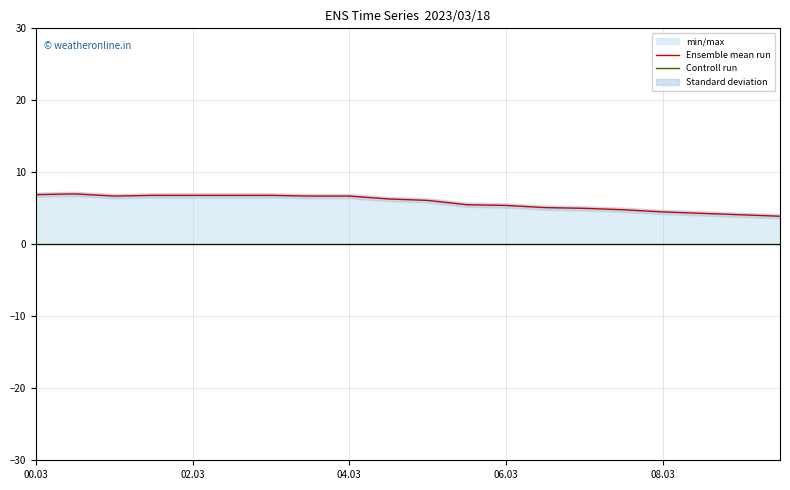

What is the label of the 8th point from the right?

06.03